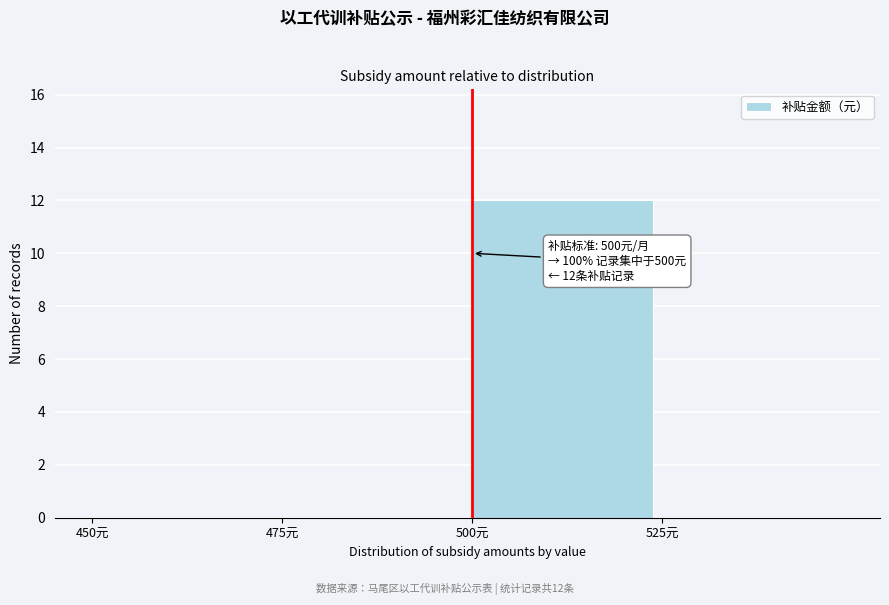

Which range on the x-axis has the tallest bar?

500 to 525